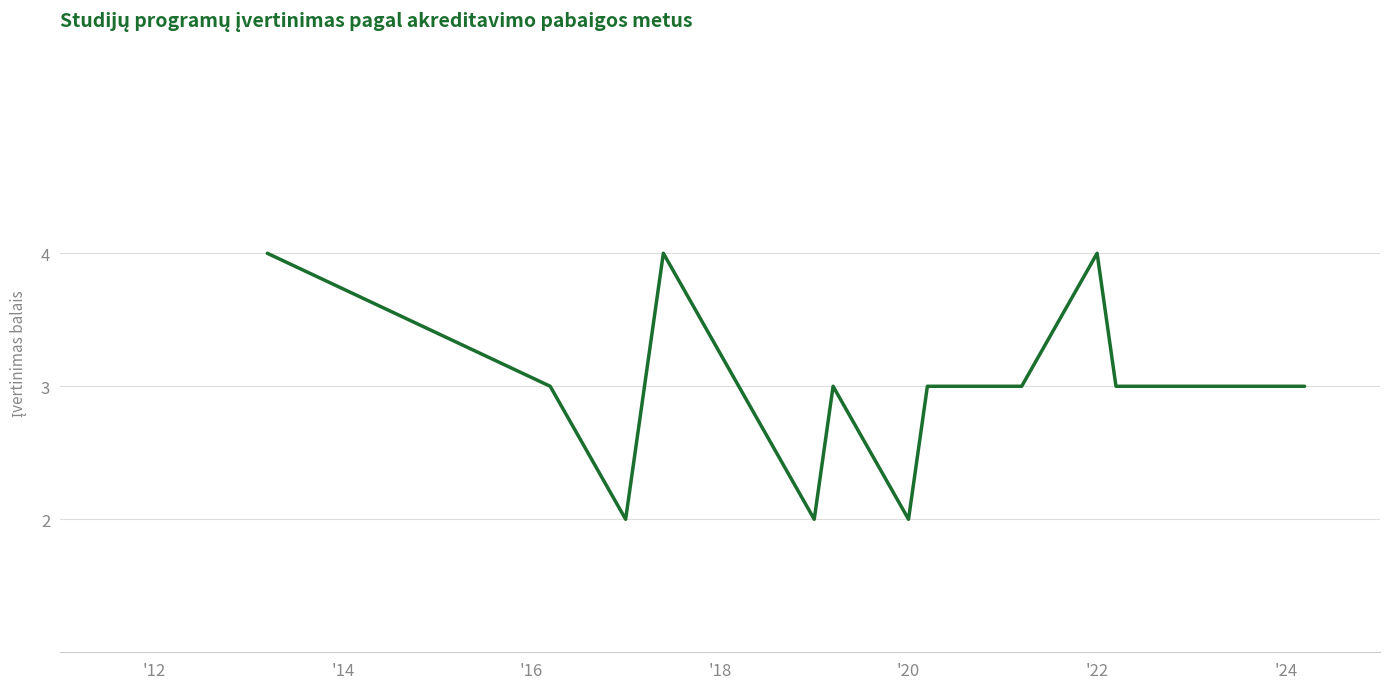

What is the greatest value displayed?

4